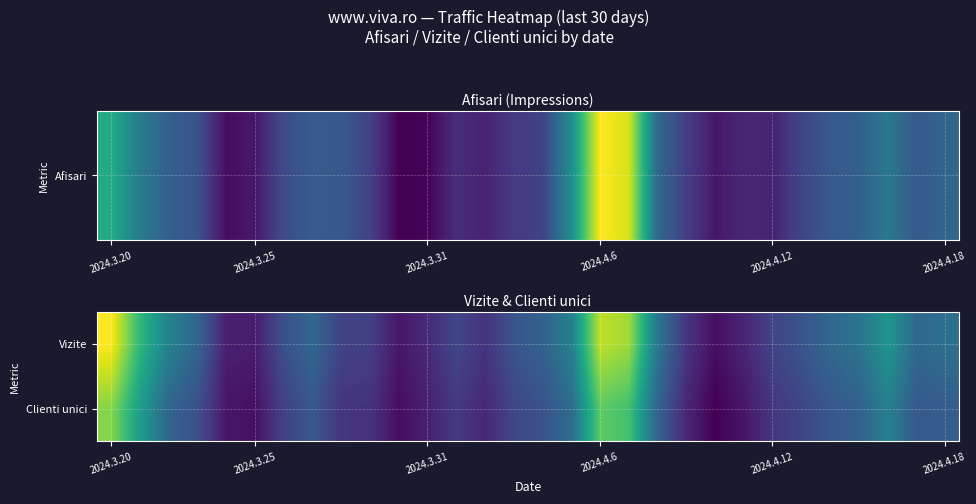

List the series in order of their overall mean, highest first.

Vizite, Clienti unici